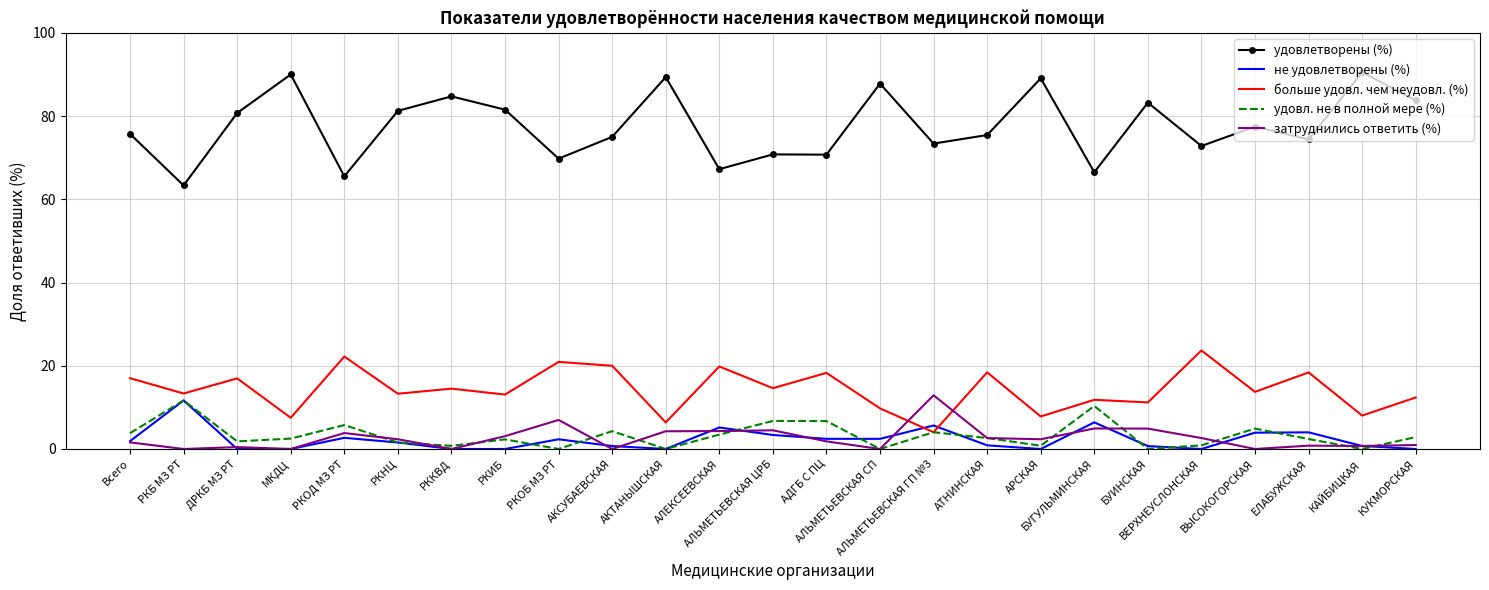

After their last crossing, which series has the higher values: не удовлетворены (%) or больше удовл. чем неудовл. (%)?

больше удовл. чем неудовл. (%)